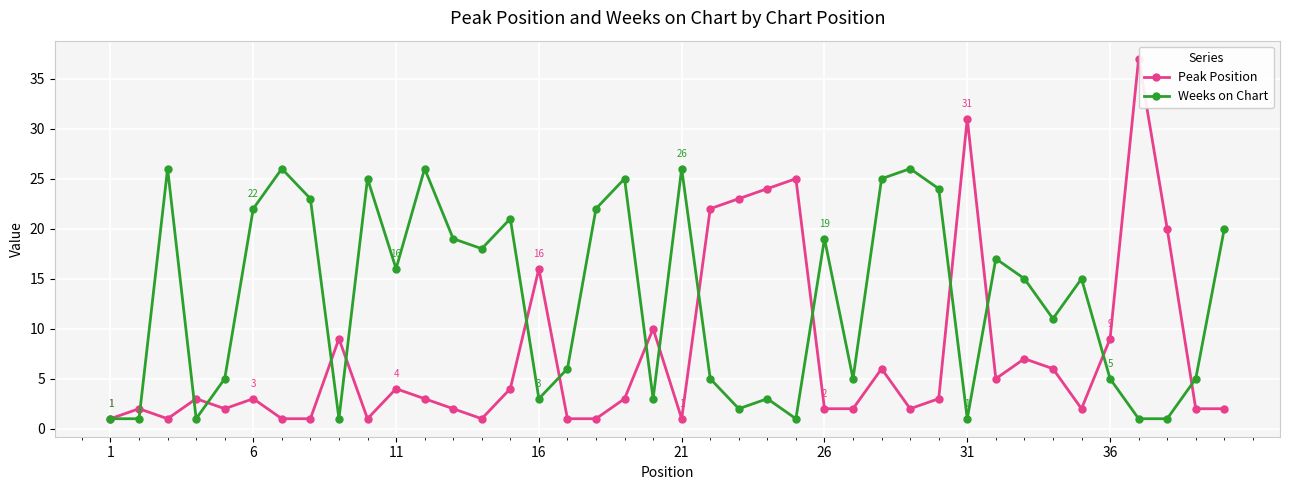

List the series in order of their peak value, highest first.

Peak Position, Weeks on Chart